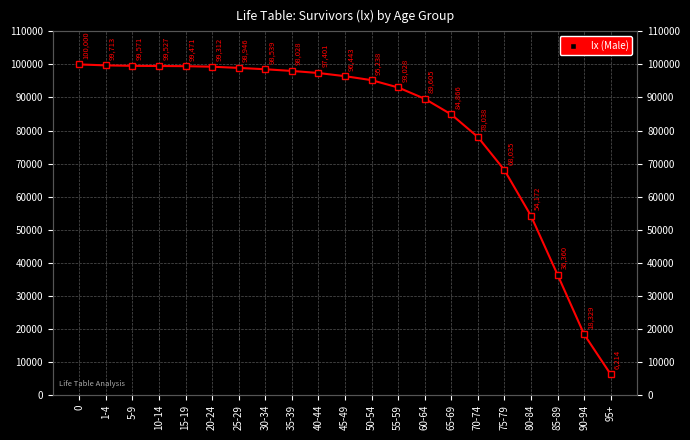

The chart shows a value of 68035 at 75-79. True or false?

True